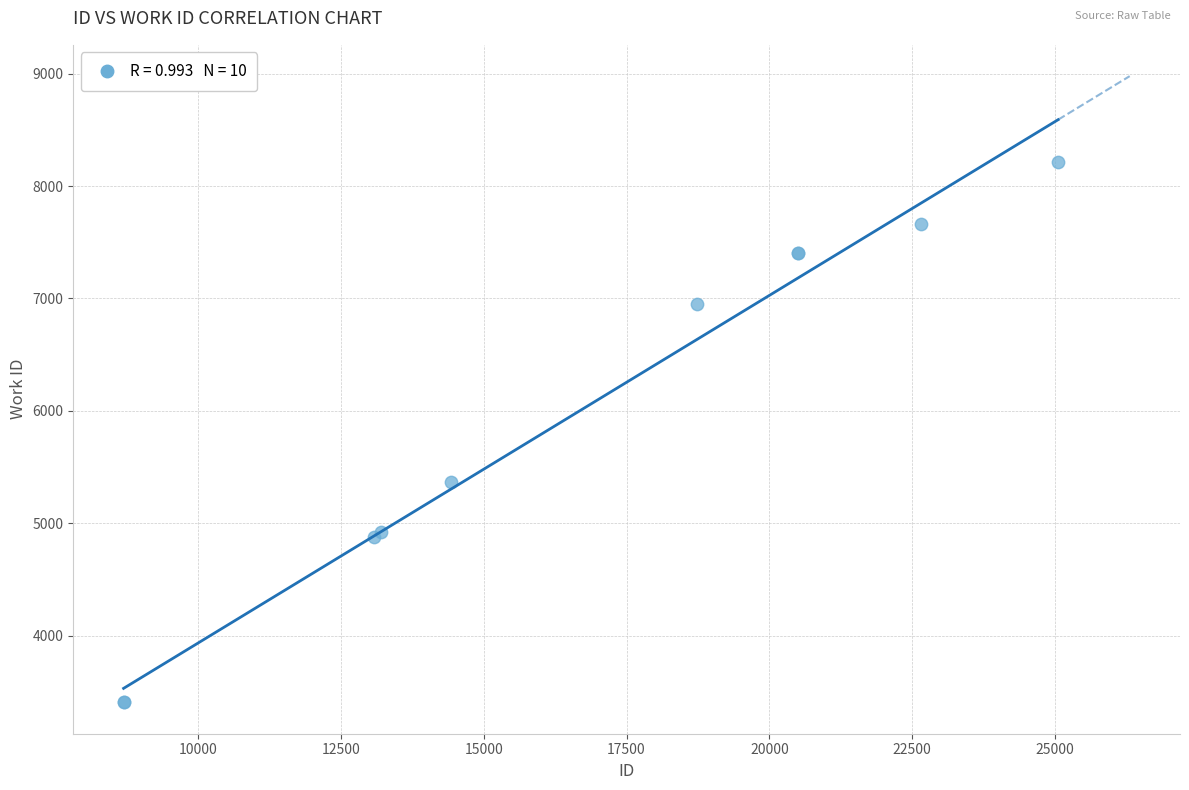

What Y value in the scatter plot is closest to 5808?

5366